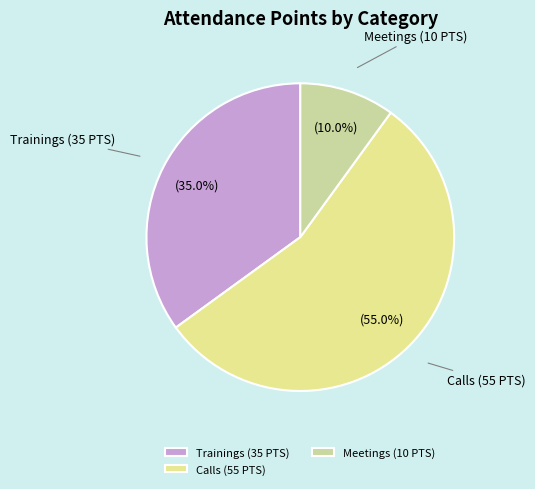

The Trainings (35 PTS) slice represents 35% of the pie. True or false?

True